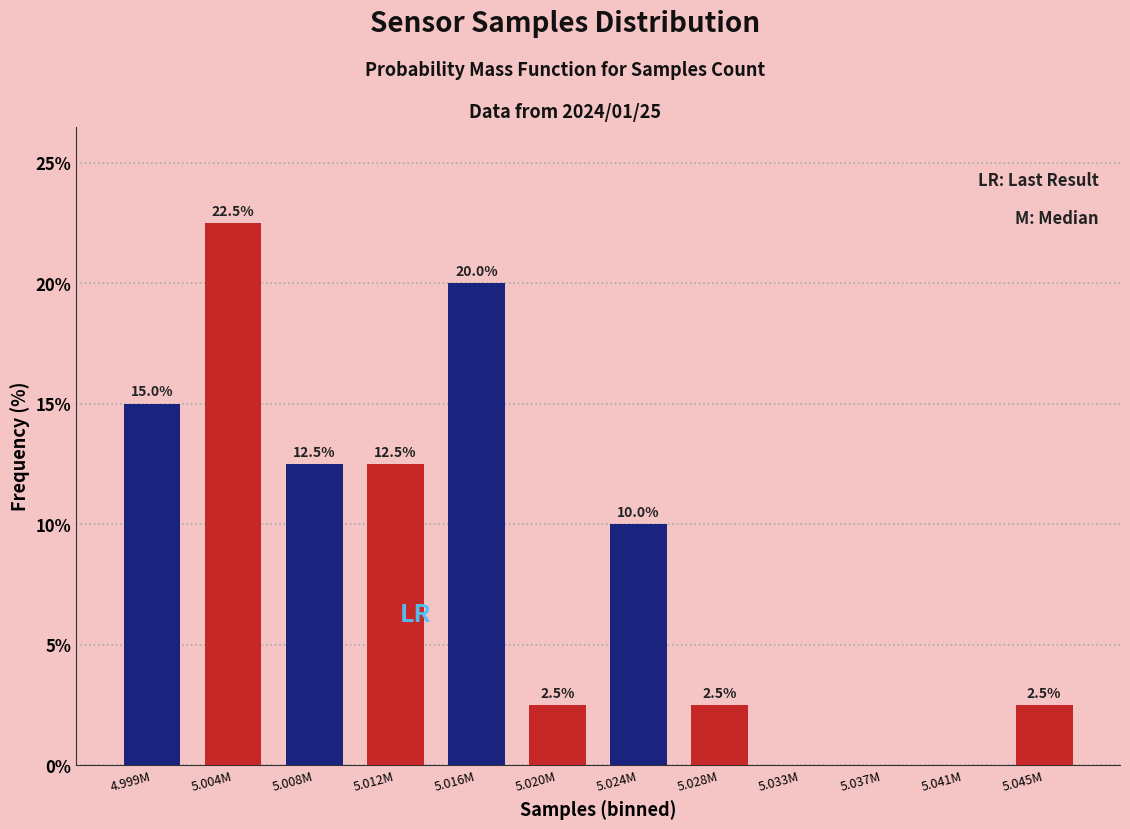

Reading left to right, extract all data points from this chart.

4.999M=15.0	5.004M=22.5	5.008M=12.5	5.012M=12.5	5.016M=20.0	5.020M=2.5	5.024M=10.0	5.028M=2.5	5.033M=0.0	5.037M=0.0	5.041M=0.0	5.045M=2.5